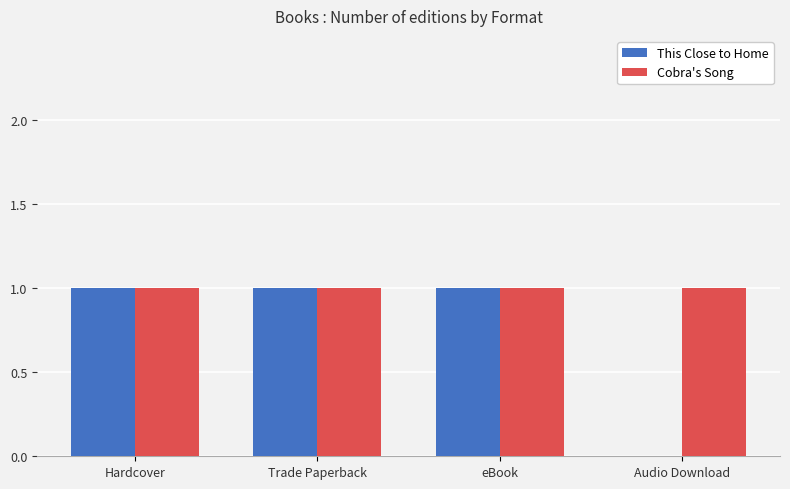

The value of This Close to Home at Hardcover is 1. True or false?

True